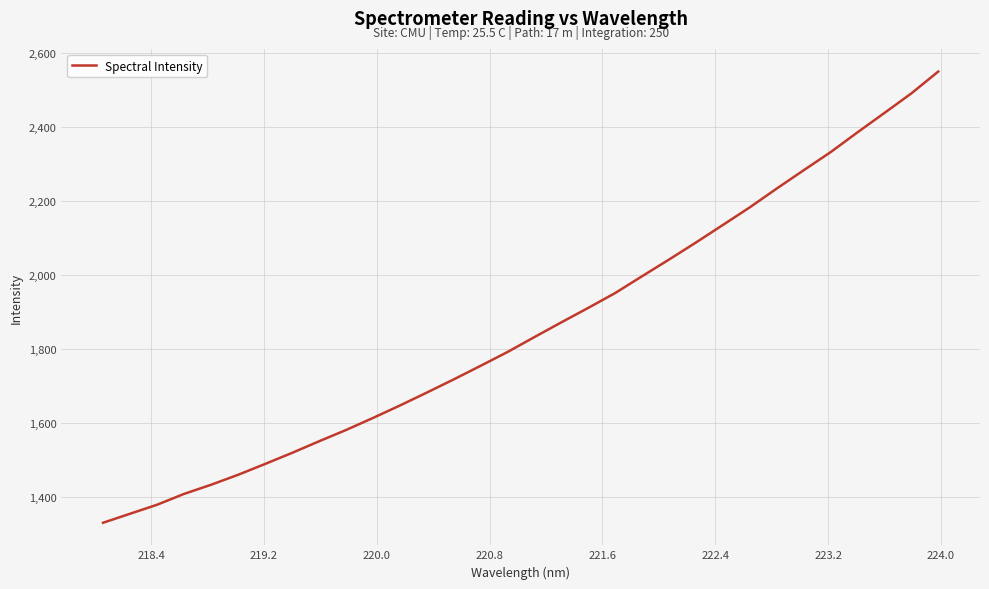

What is the smallest value displayed?

1331.5